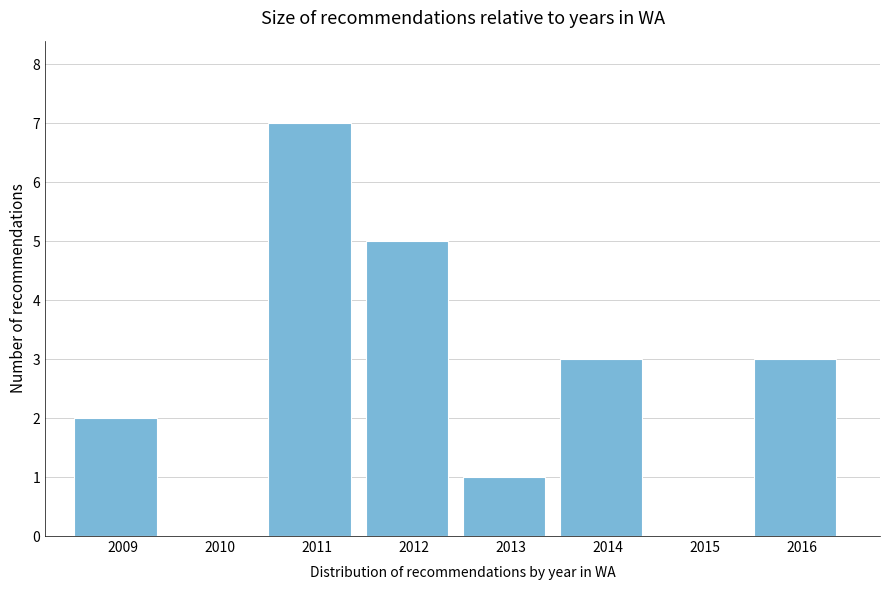

Reading left to right, list all the values displayed in this chart.

2009=2	2010=0	2011=7	2012=5	2013=1	2014=3	2015=0	2016=3